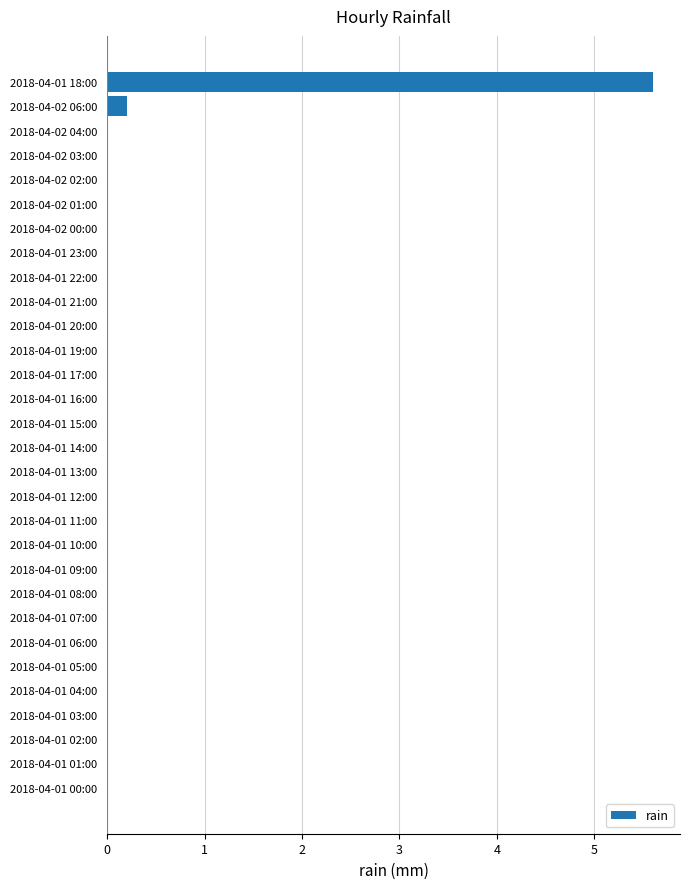

Reading top to bottom, what are all the values shown in this chart?

2018-04-01 18:00=5.6	2018-04-02 06:00=0.2	2018-04-02 04:00=0.0	2018-04-02 03:00=0.0	2018-04-02 02:00=0.0	2018-04-02 01:00=0.0	2018-04-02 00:00=0.0	2018-04-01 23:00=0.0	2018-04-01 22:00=0.0	2018-04-01 21:00=0.0	2018-04-01 20:00=0.0	2018-04-01 19:00=0.0	2018-04-01 17:00=0.0	2018-04-01 16:00=0.0	2018-04-01 15:00=0.0	2018-04-01 14:00=0.0	2018-04-01 13:00=0.0	2018-04-01 12:00=0.0	2018-04-01 11:00=0.0	2018-04-01 10:00=0.0	2018-04-01 09:00=0.0	2018-04-01 08:00=0.0	2018-04-01 07:00=0.0	2018-04-01 06:00=0.0	2018-04-01 05:00=0.0	2018-04-01 04:00=0.0	2018-04-01 03:00=0.0	2018-04-01 02:00=0.0	2018-04-01 01:00=0.0	2018-04-01 00:00=0.0